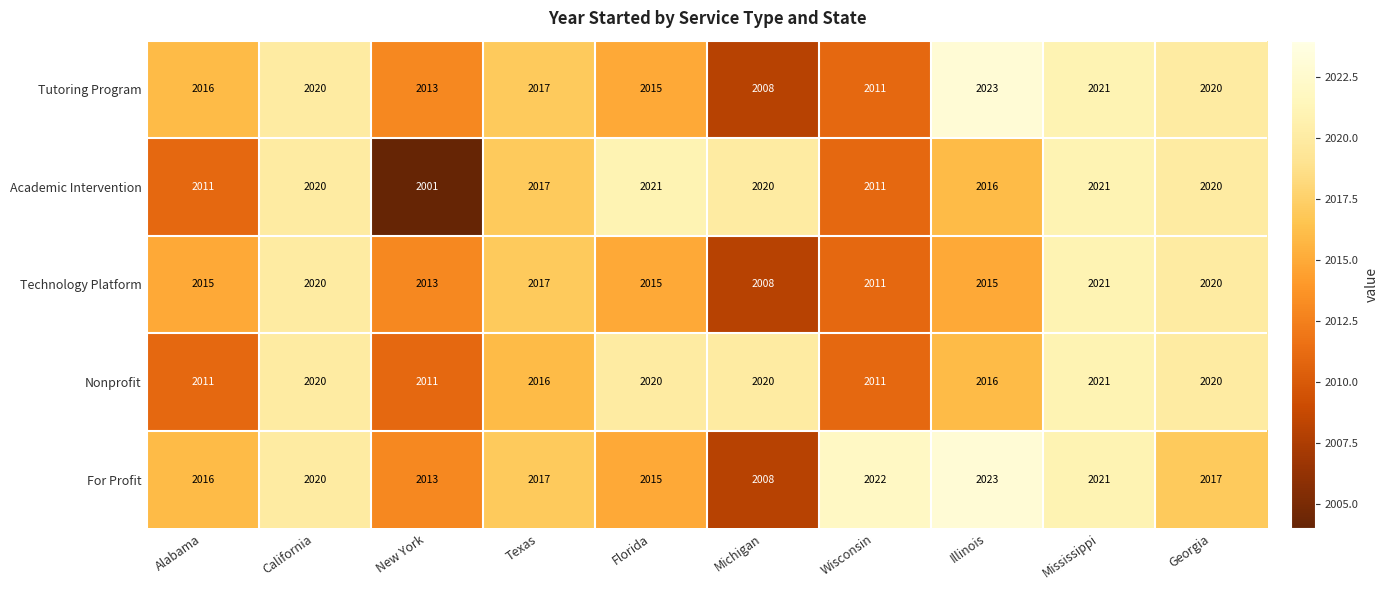

Which category has the lowest value across all series?

New York